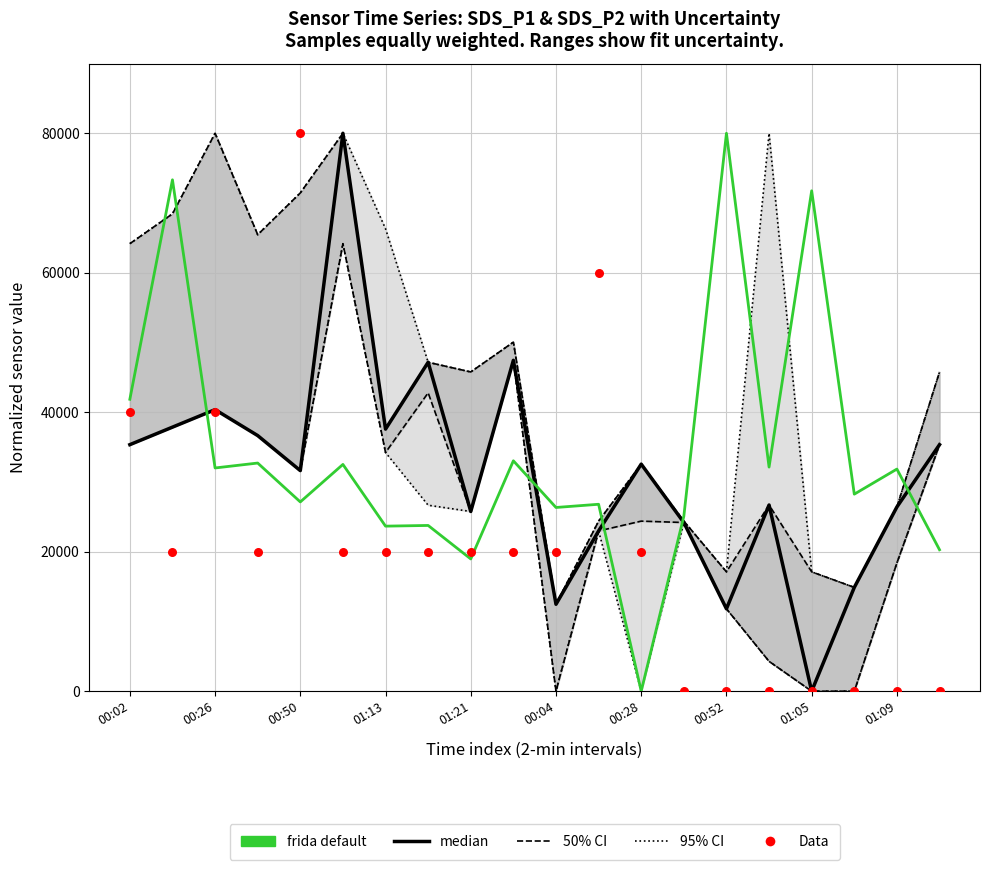

At how many categories does at least one series exceed 16680?

20